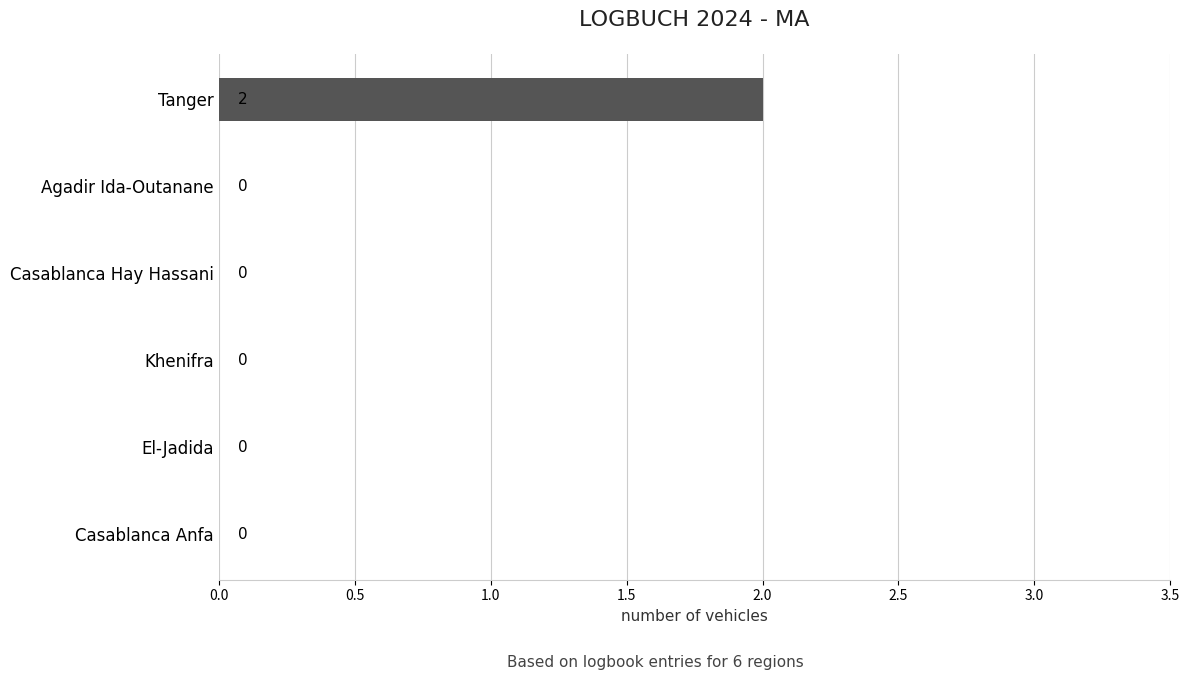

Reading top to bottom, extract all data points from this chart.

Tanger=2	Agadir Ida-Outanane=0	Casablanca Hay Hassani=0	Khenifra=0	El-Jadida=0	Casablanca Anfa=0